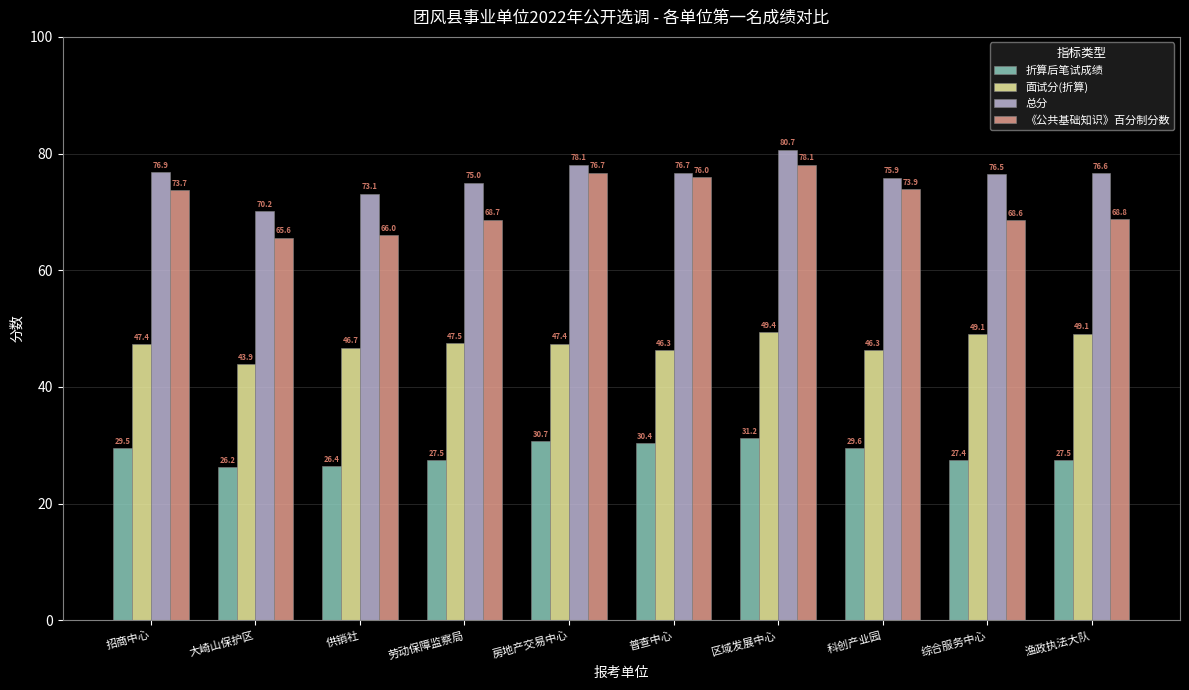

What value does the 面试分(折算) series have at 房地产交易中心?

47.4